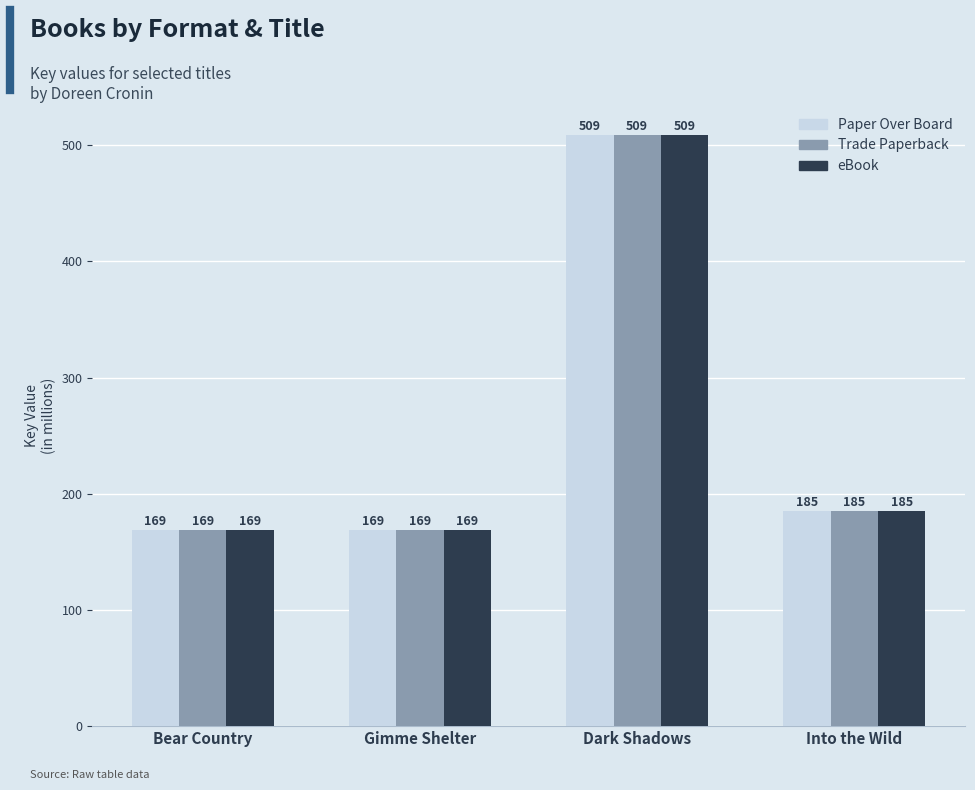

What is the minimum value for Trade Paperback?

168.9